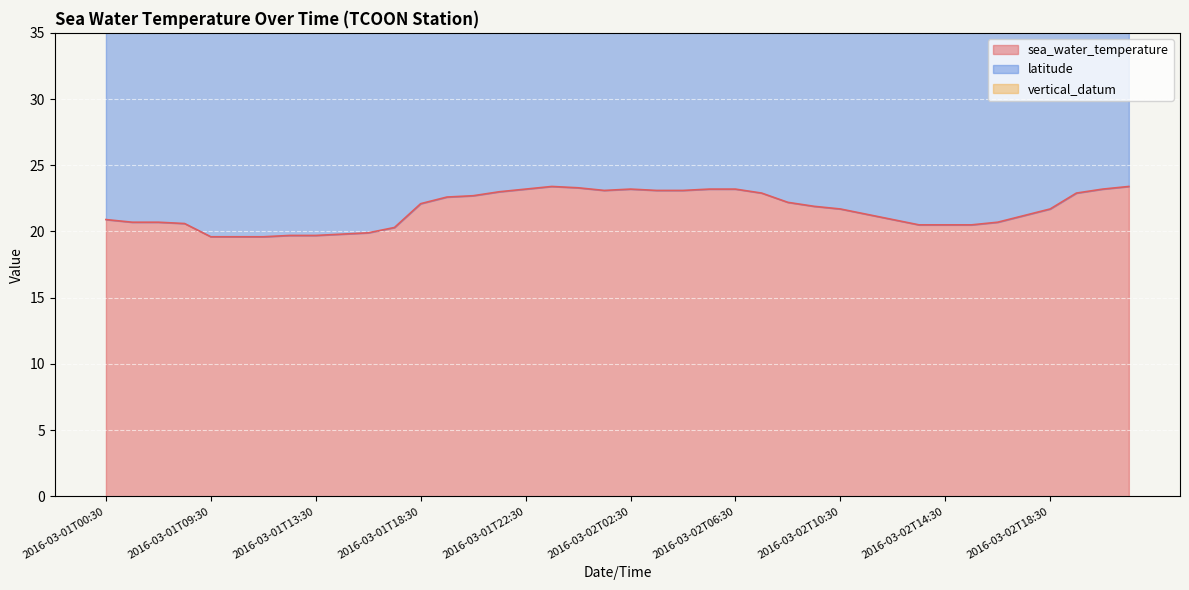

Where is vertical_datum nearest to the value 0?

2016-03-01T00:30